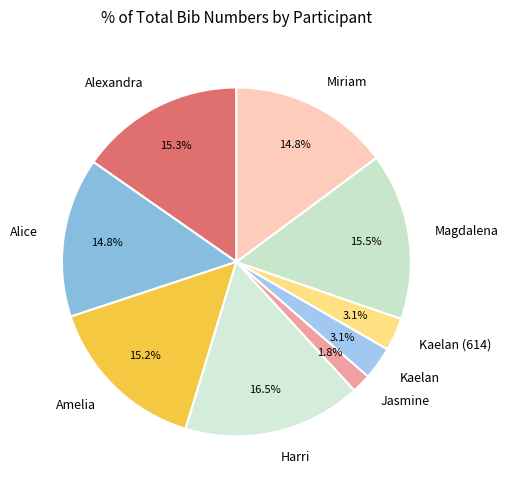

Which category has the biggest portion of the pie?

Harri